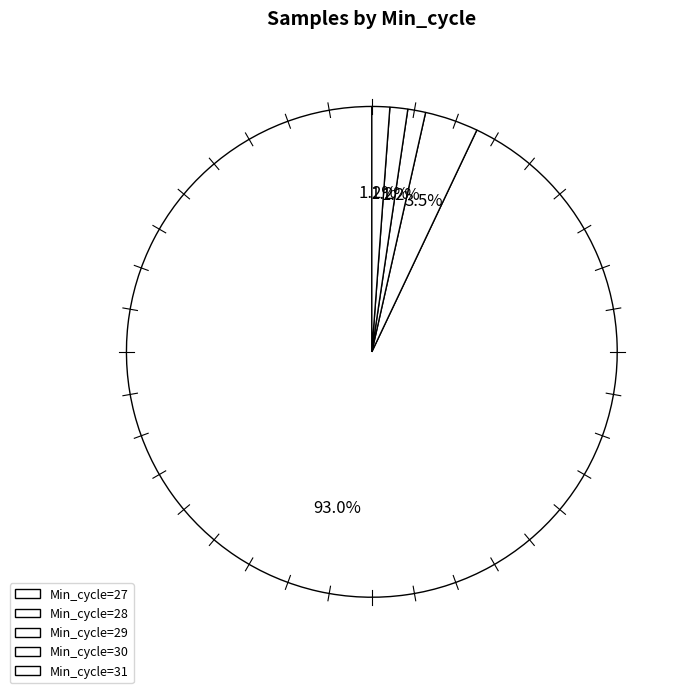

Between Min_cycle=29 and Min_cycle=31, which is larger?

Min_cycle=29